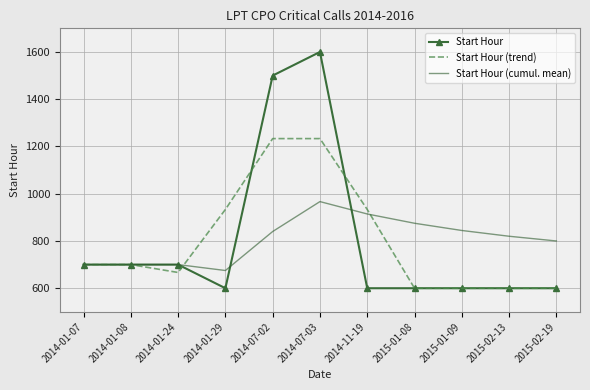

What is the smallest value displayed?

600.0